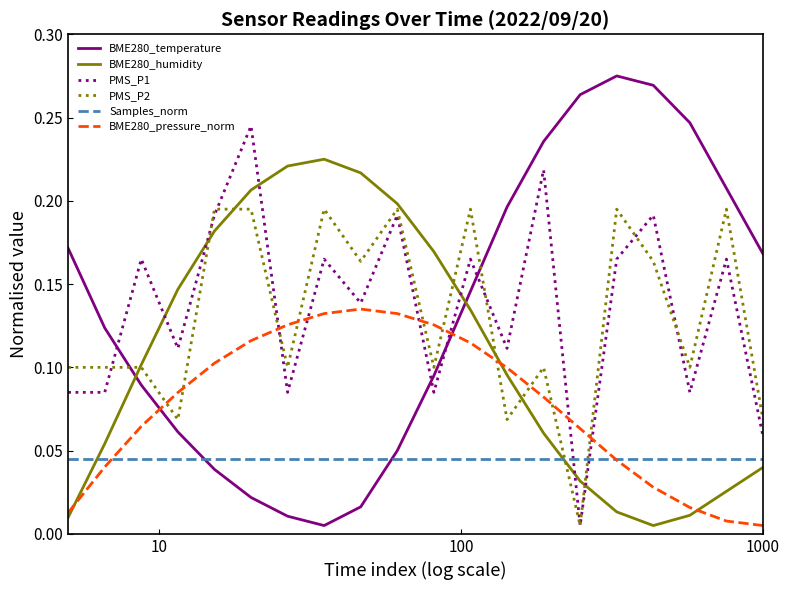

How many times do BME280_temperature and PMS_P1 cross each other?

4